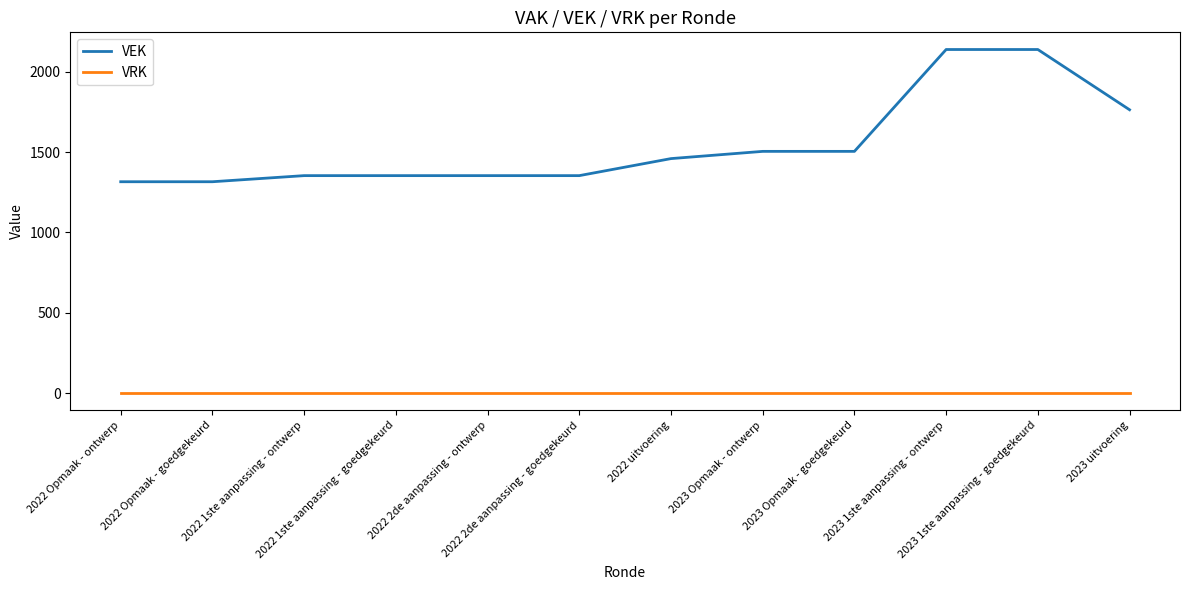

What is the average value of the VEK series?

1546